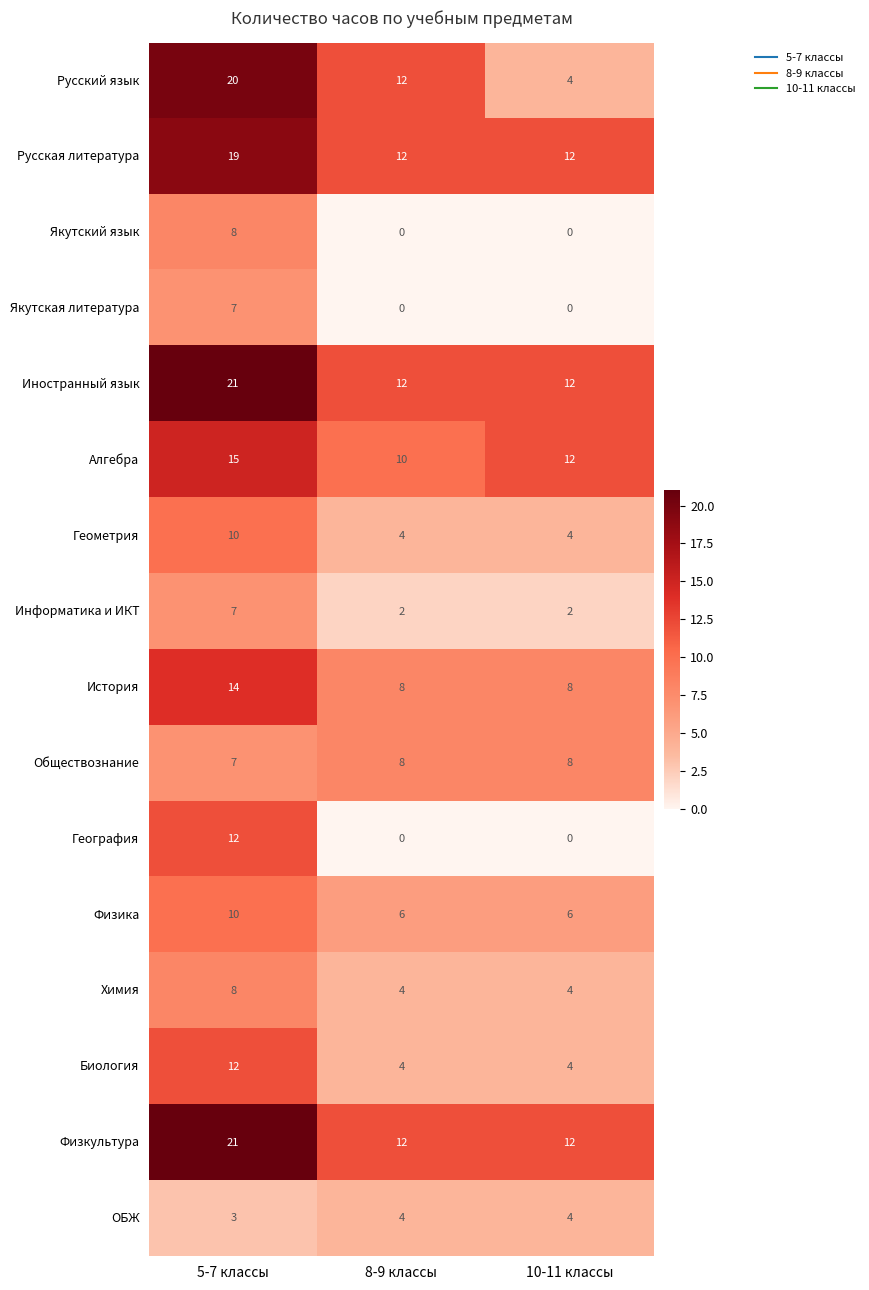

At which category is the sum across all series the highest?

5-7 классы